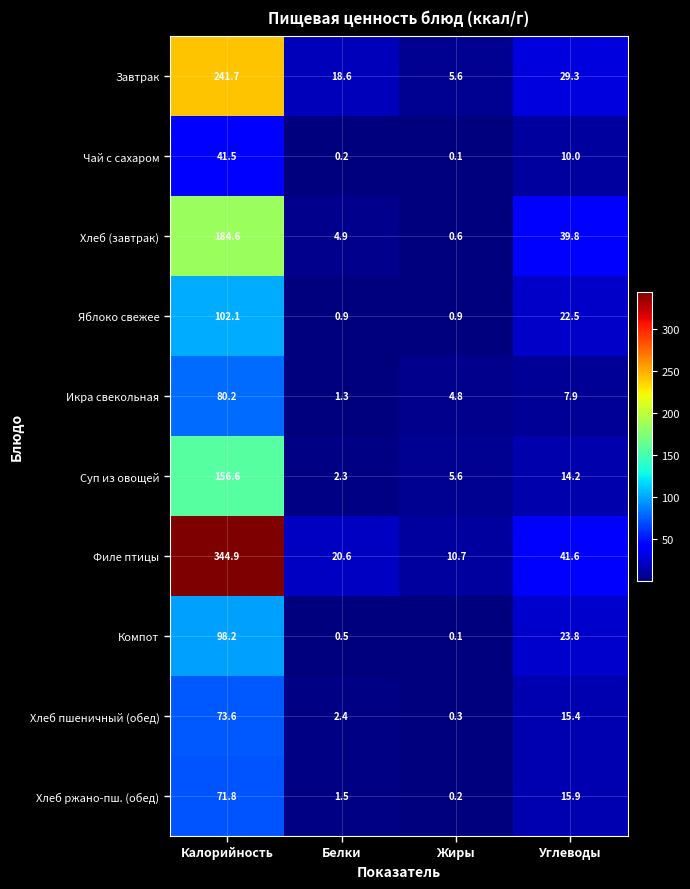

Which series changed the most between Калорийность and Белки?

Филе птицы